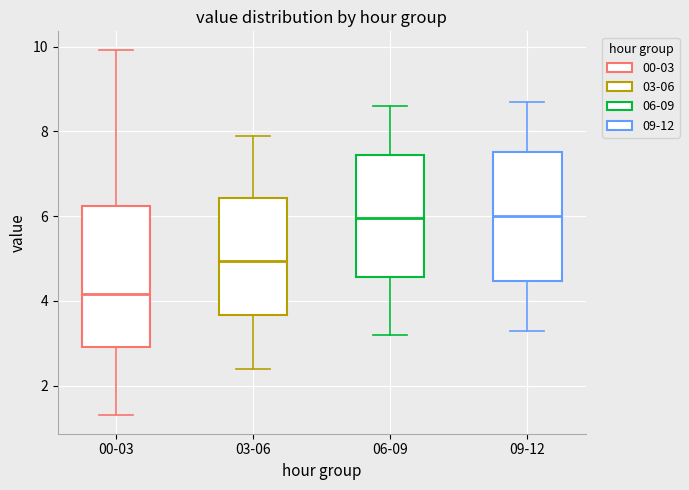

Where does the lower whisker of the box for 03-06 end on the y-axis? The values are not printed on the chart, so give them approximately, as read against the axis.

2.4